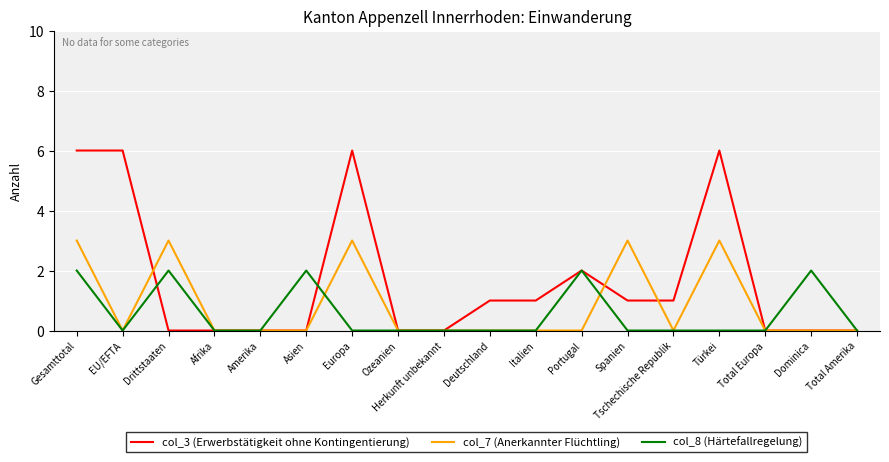

Which series has the largest total across all categories?

col_3 (Erwerbstätigkeit ohne Kontingentierung)